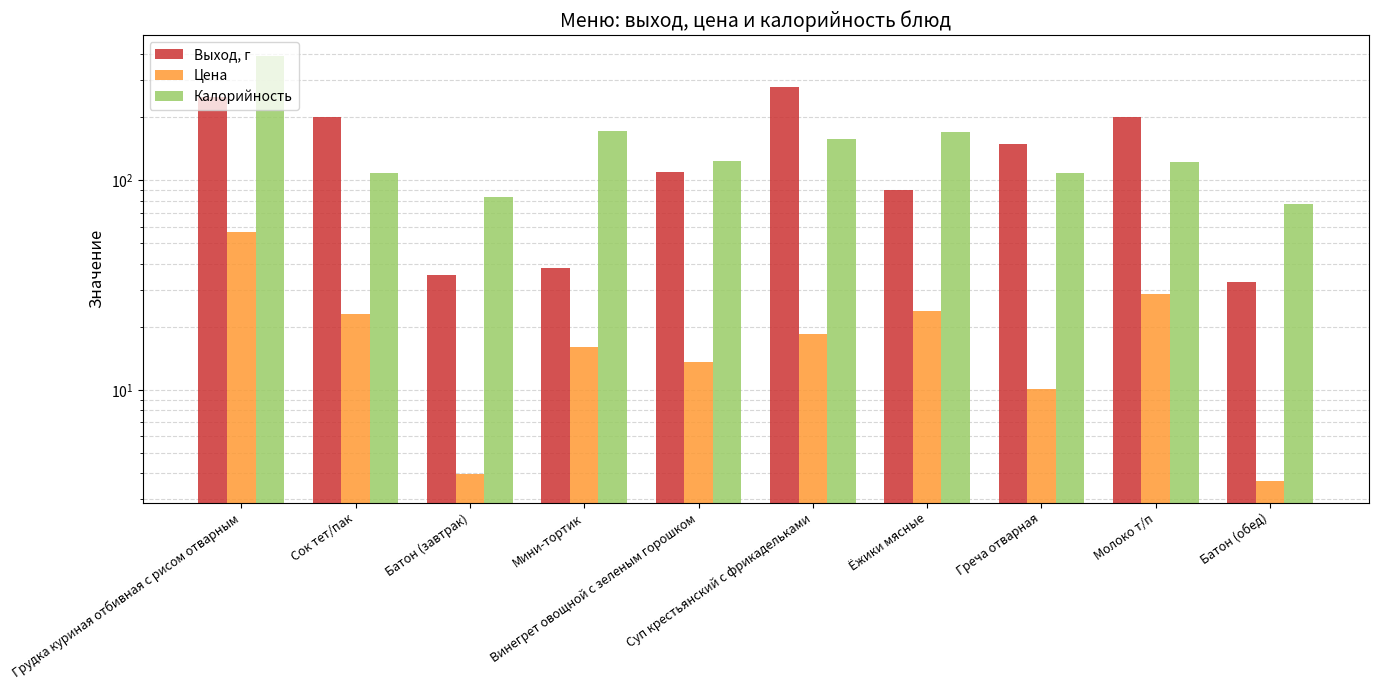

What is the sum of all Калорийность values?

1515.0